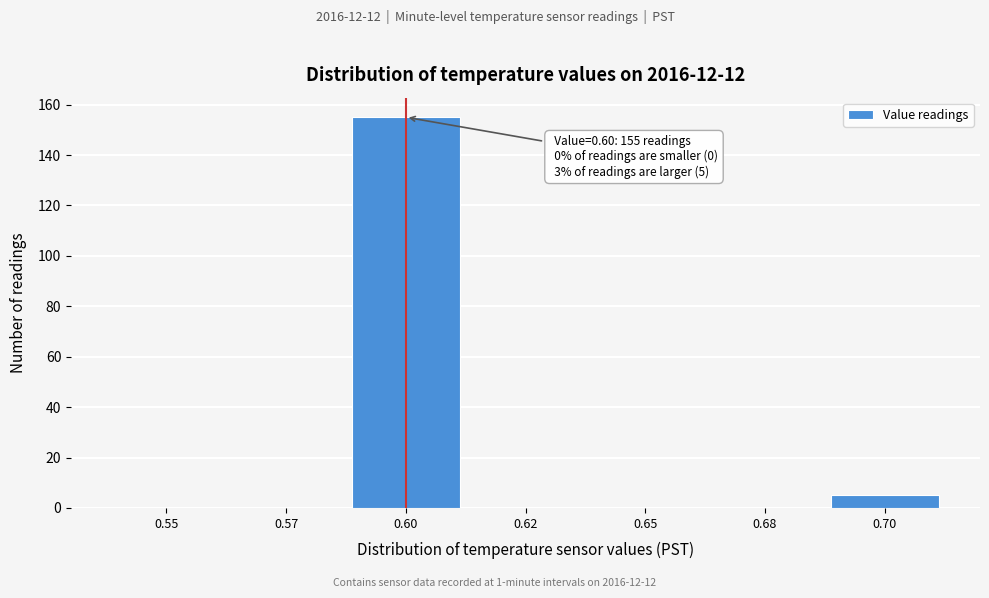

Reading left to right, what are all the values shown in this chart?

0.55=0	0.57=0	0.60=155	0.62=0	0.65=0	0.68=0	0.70=5